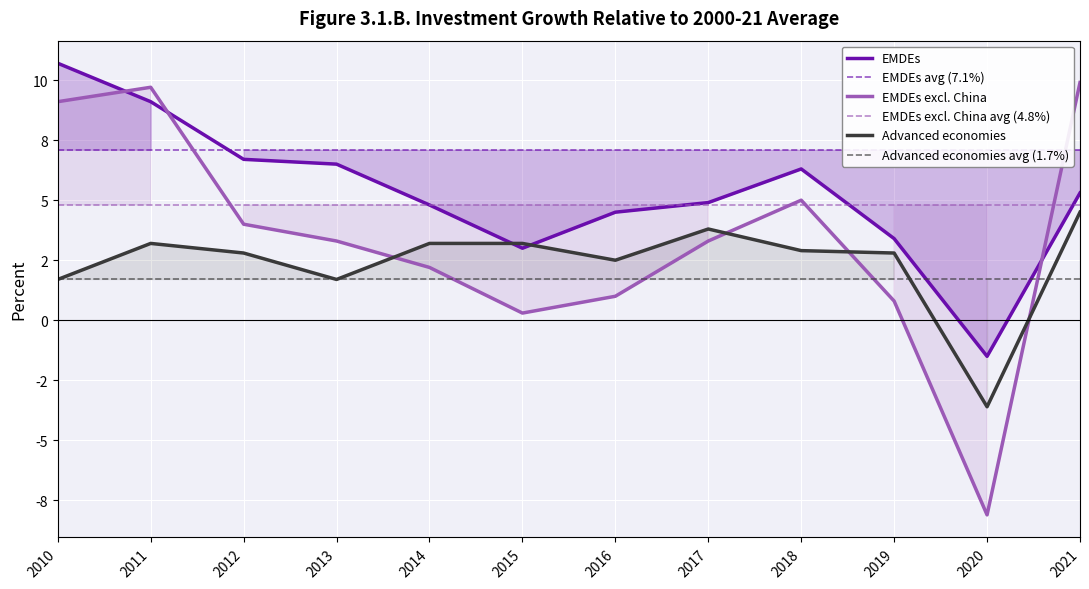

What is the smallest value displayed?

-8.1